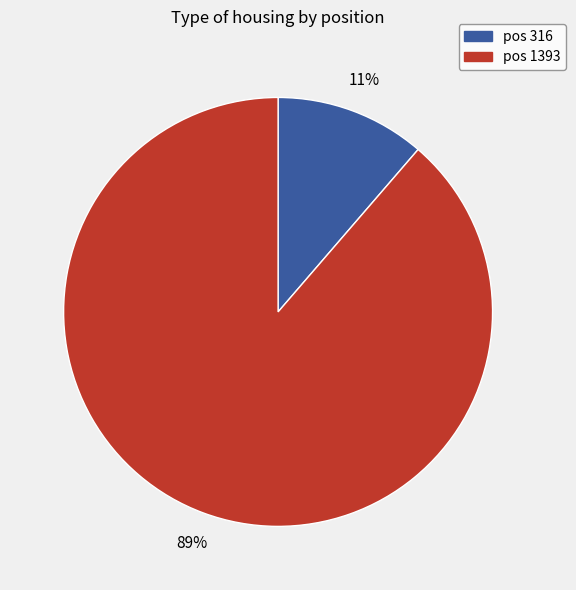

To the nearest percent, what is the average slice percentage?

50%